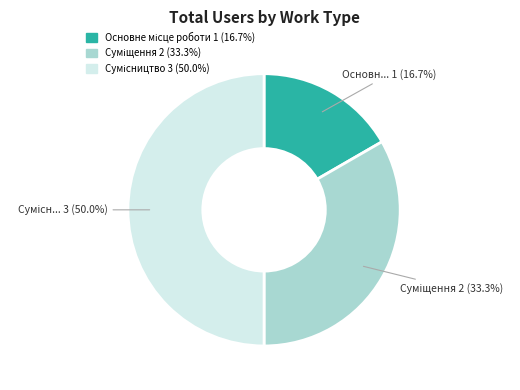

What percentage do Основне місце роботи and Сумісництво together represent?

66.7%